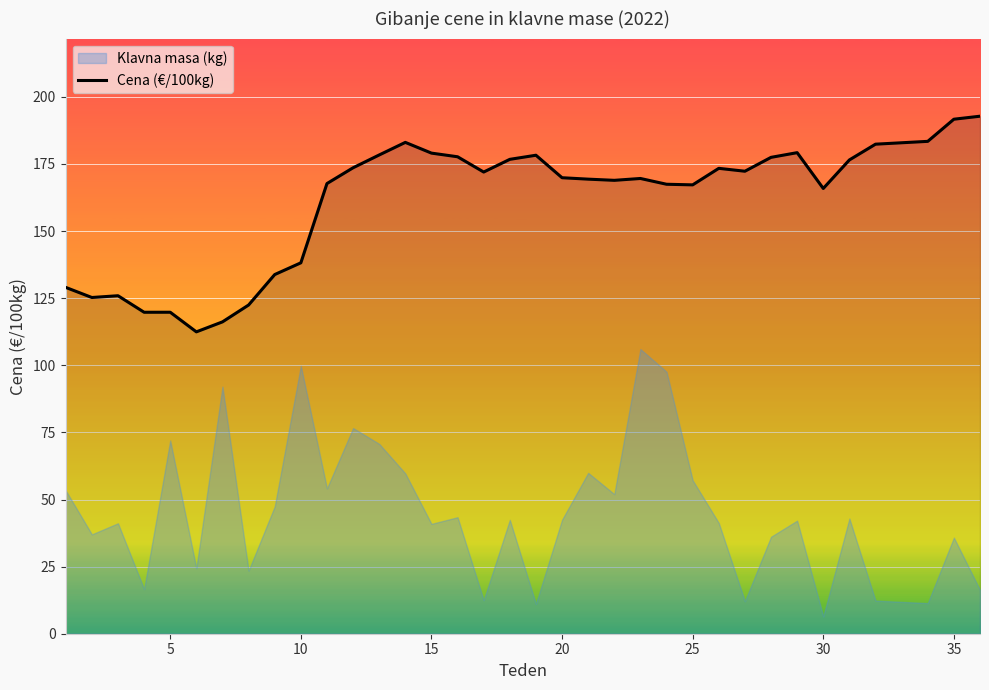

What is the value of the 14th point from the left?

183.1